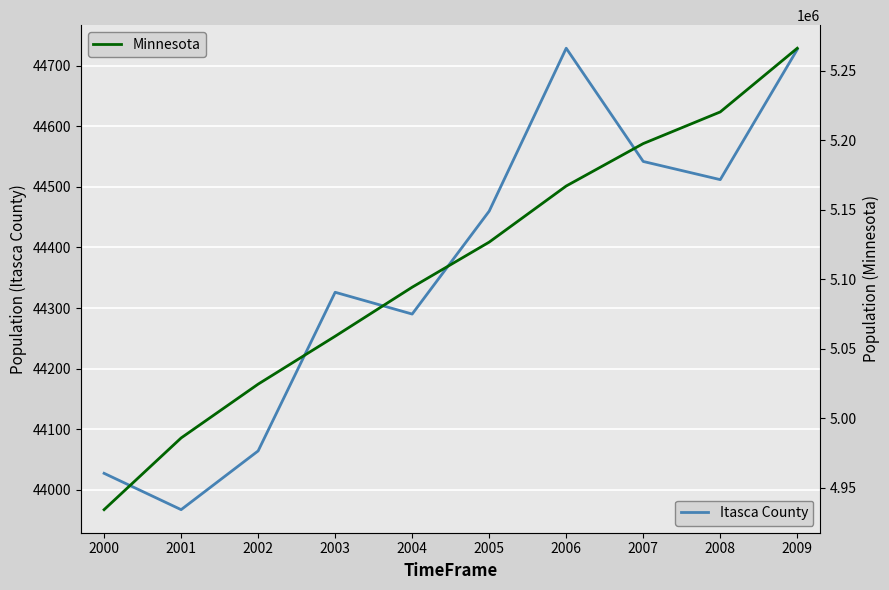

At which category is the sum across all series the highest?

2009